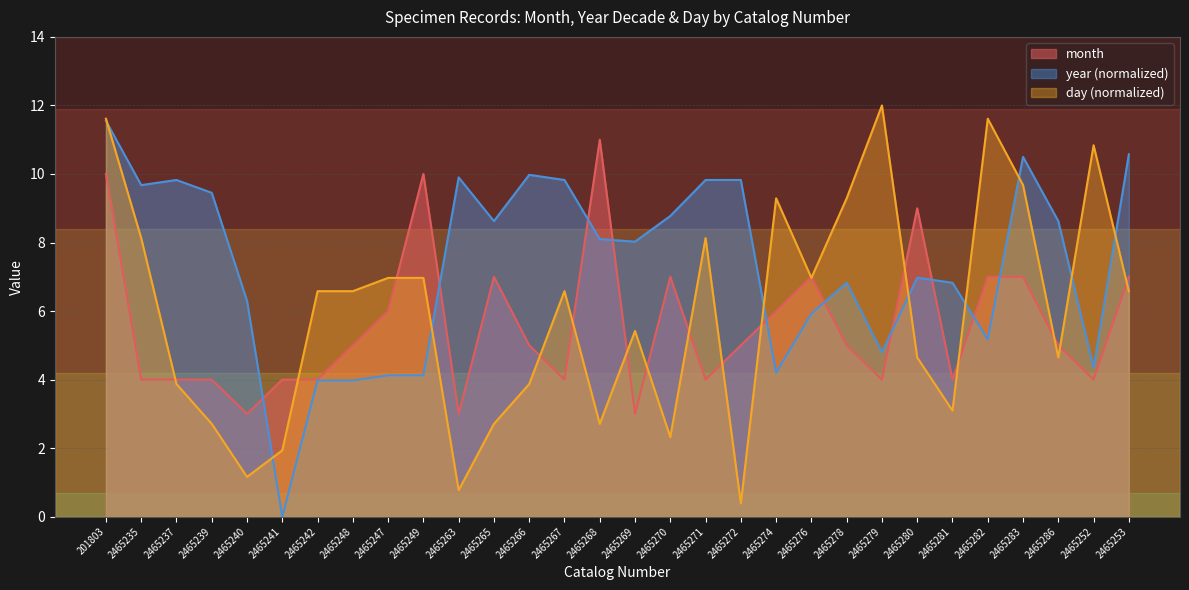

Reading left to right, transcribe all the data shown in this chart.

month: 10.0	4.0	4.0	4.0	3.0	4.0	4.0	5.0	6.0	10.0	3.0	7.0	5.0	4.0	11.0	3.0	7.0	4.0	5.0	6.0	7.0	5.0	4.0	9.0	4.0	7.0	7.0	5.0	4.0	7.0
year: 11.6	9.7	9.8	9.4	6.3	0.0	4.0	4.0	4.1	4.1	9.9	8.6	10.0	9.8	8.1	8.0	8.8	9.8	9.8	4.2	5.9	6.8	4.8	7.0	6.8	5.2	10.5	8.6	4.3	10.6
day: 11.6	8.1	3.9	2.7	1.2	1.9	6.6	6.6	7.0	7.0	0.8	2.7	3.9	6.6	2.7	5.4	2.3	8.1	0.4	9.3	7.0	9.3	12.0	4.6	3.1	11.6	9.7	4.6	10.8	6.6